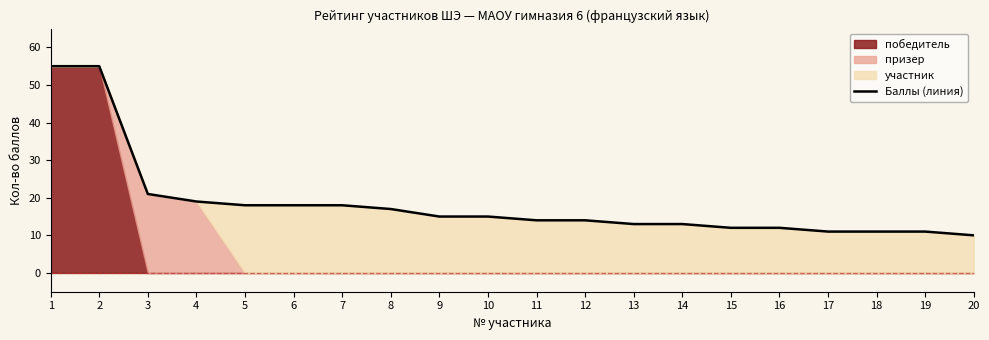

List the labels in order of value, largest first.

1, 2, 3, 4, 5, 6, 7, 8, 9, 10, 11, 12, 13, 14, 15, 16, 17, 18, 19, 20